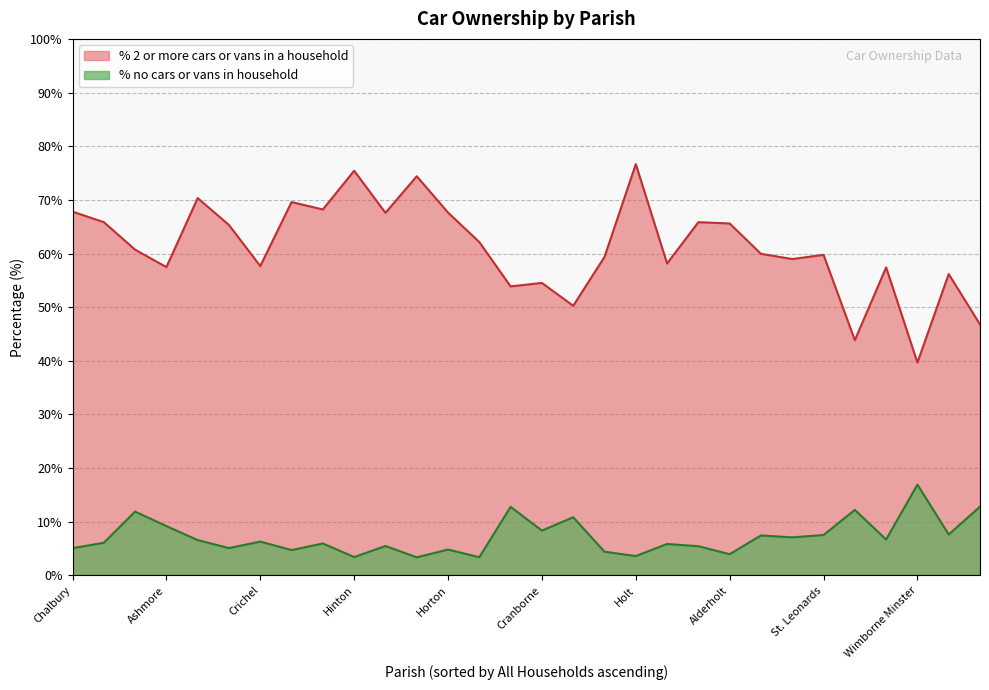

Which series has the largest range (max minus min)?

% 2 or more cars or vans in a household